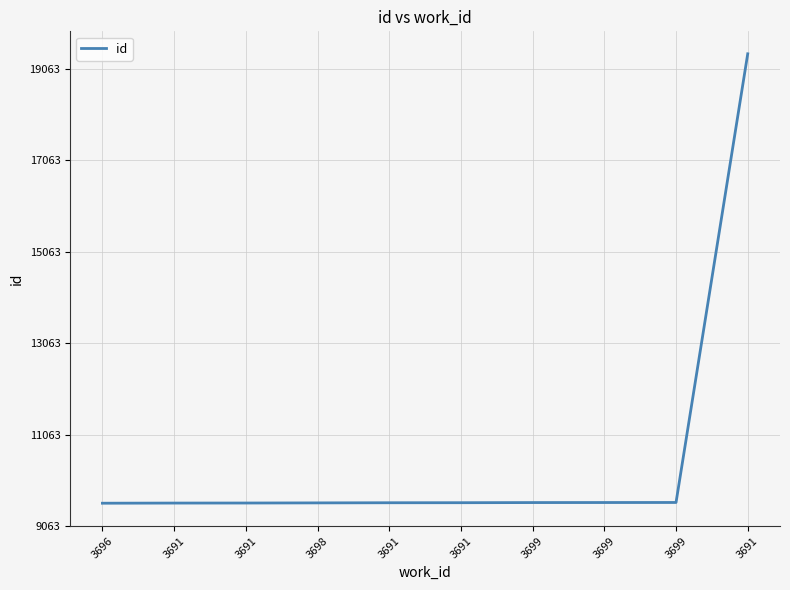

At which category does the chart reach its minimum across all series?

3696